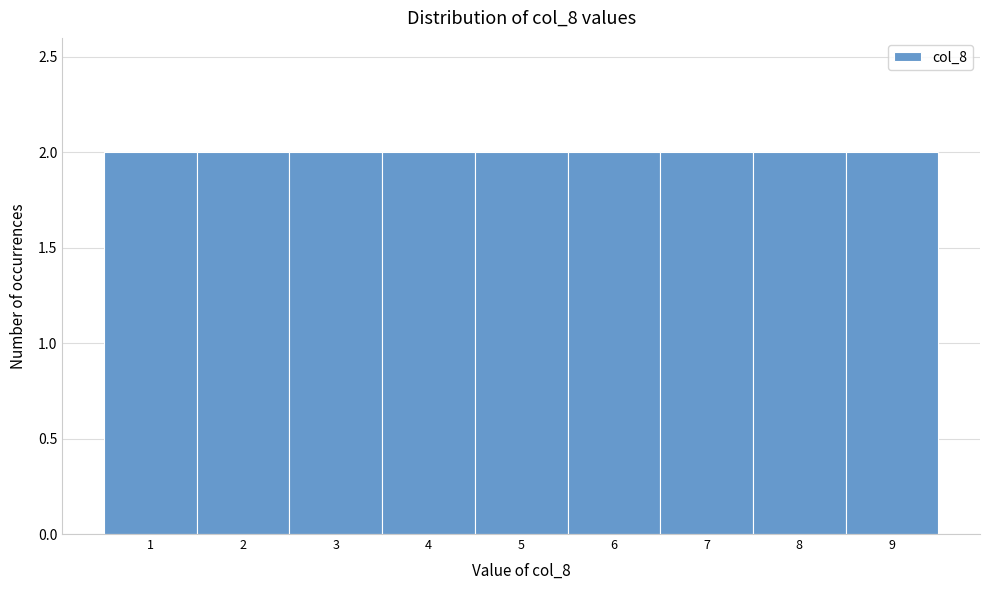

Reading left to right, transcribe this chart: for each bar, give the range it covers on the x-axis and its height. The values are not printed on the chart, so give them approximately, as read against the axis.

0.5 to 1.5: 2
1.5 to 2.5: 2
2.5 to 3.5: 2
3.5 to 4.5: 2
4.5 to 5.5: 2
5.5 to 6.5: 2
6.5 to 7.5: 2
7.5 to 8.5: 2
8.5 to 9.5: 2